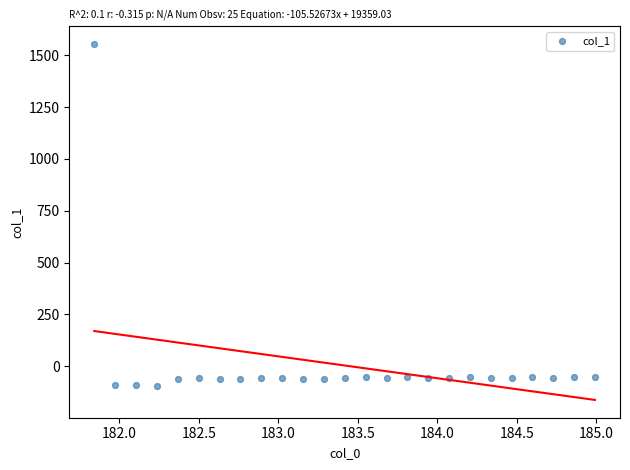

What is the range of X values (max minus min)?

3.1